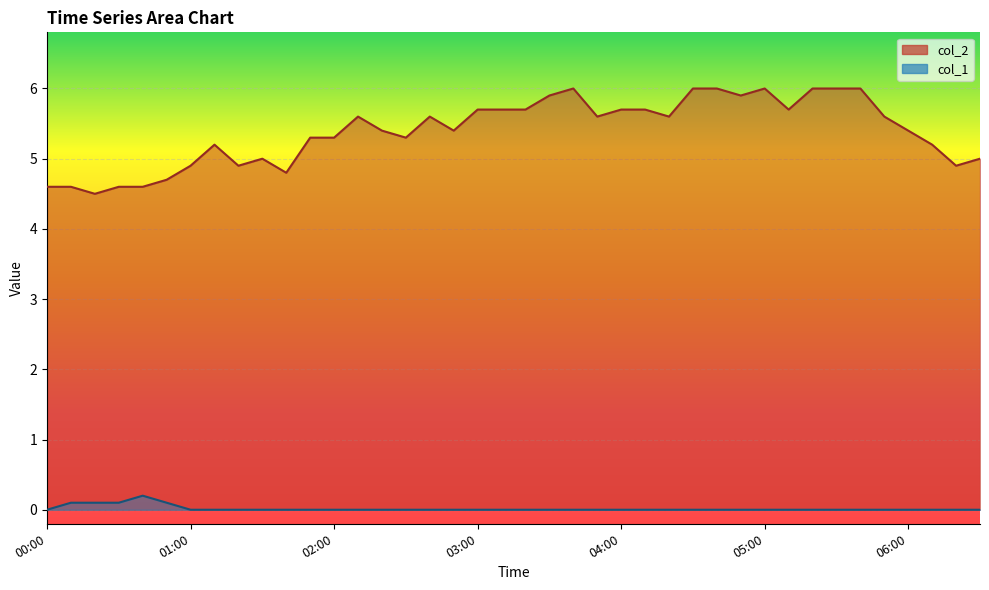

True or false: col_2 and col_1 intersect in this chart.

False